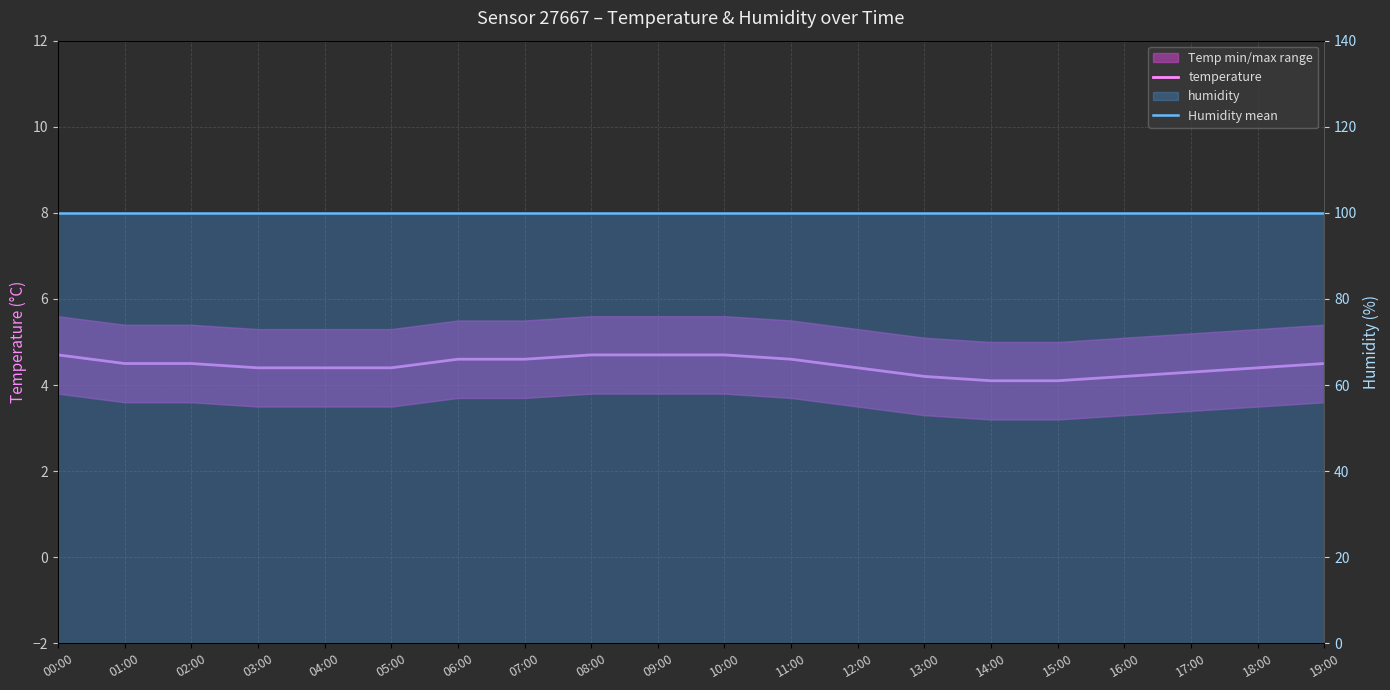

Rank the series at 13:00 from lowest to highest value.

temperature, Humidity mean